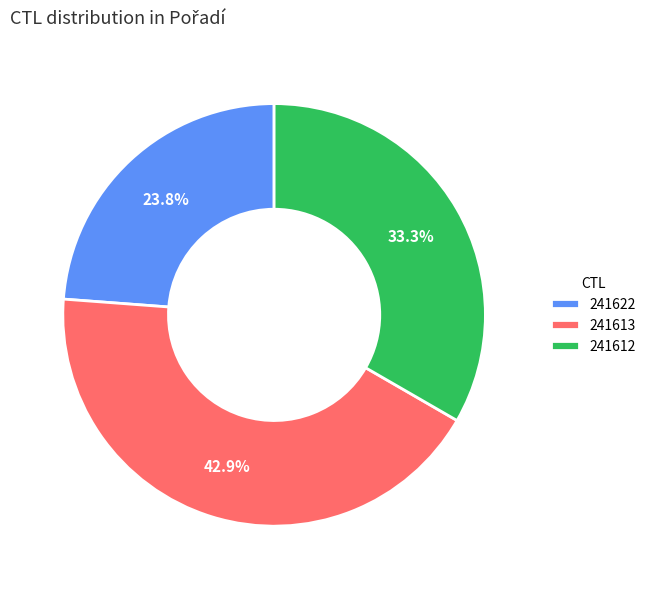

What percentage is the 241612 slice, to the nearest percent?

33%